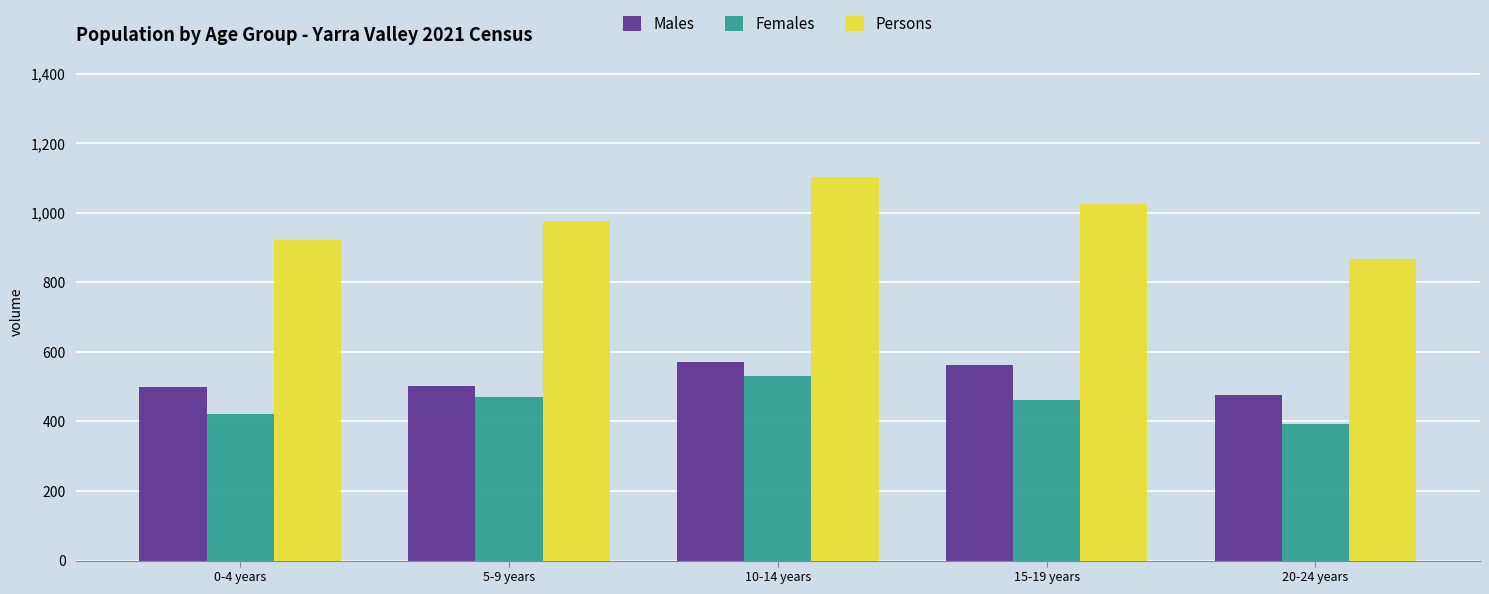

What is the greatest value displayed?

1103